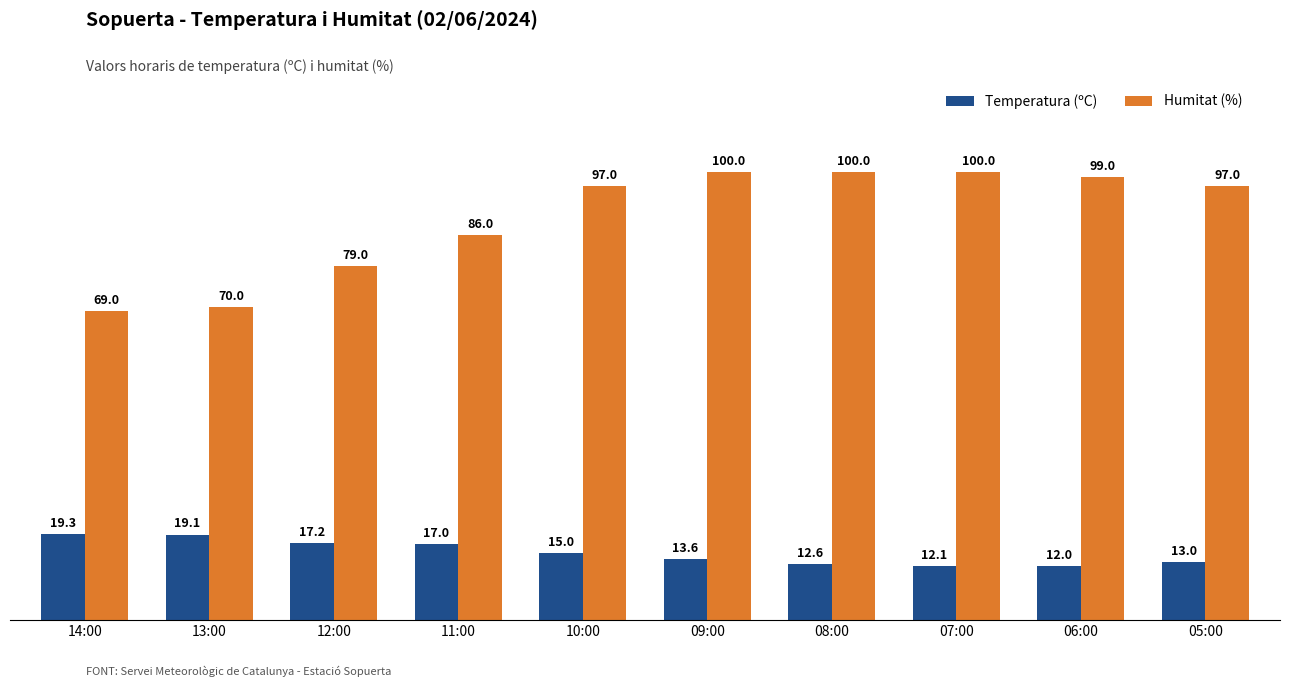

What is the value of the Humitat (%) bar at the 10th from the left?

97.0